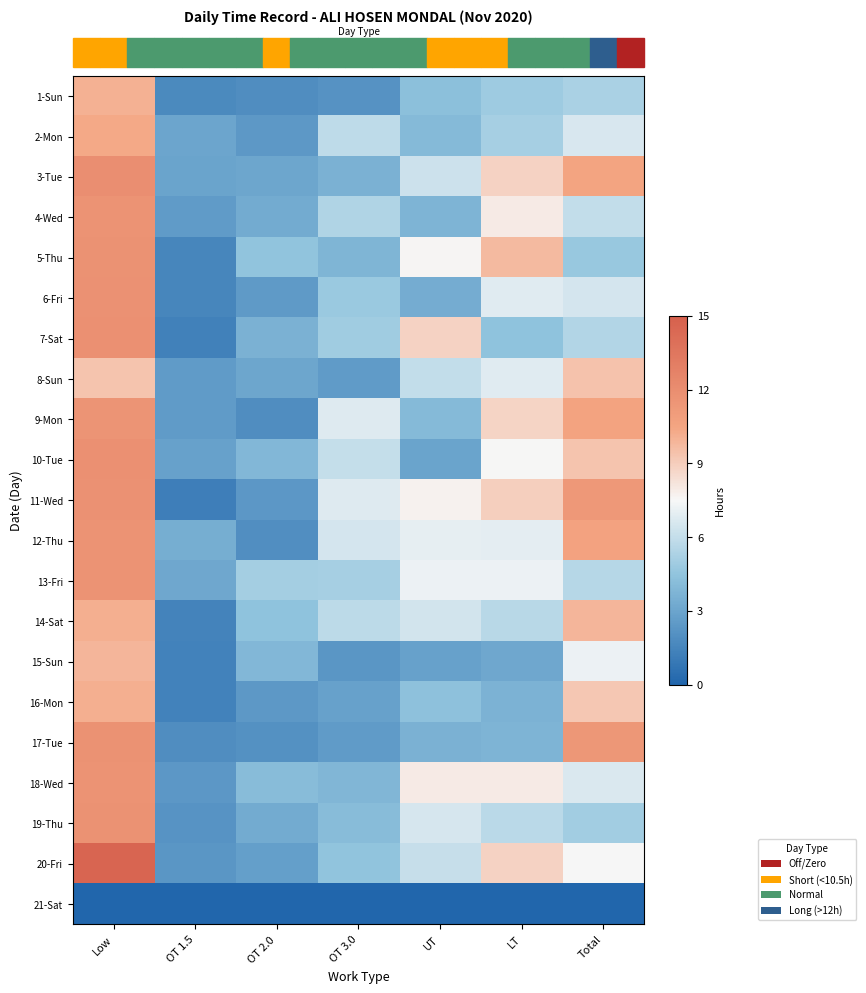

At which category does the chart reach its peak across all series?

Low